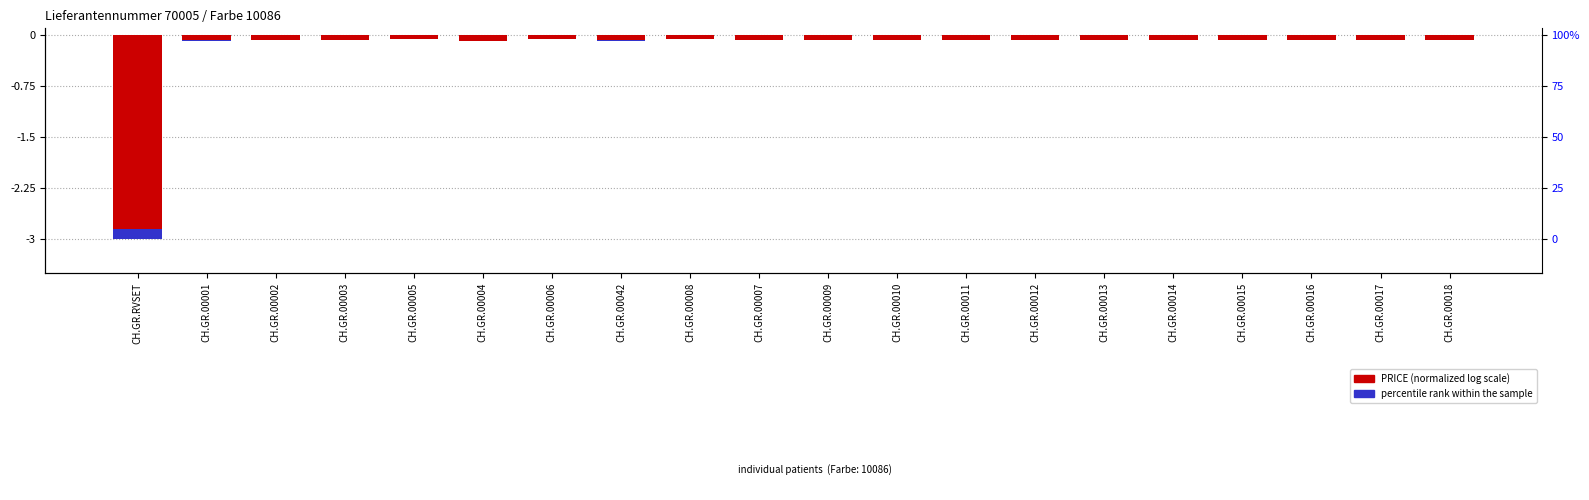

What is the minimum value shown in the chart?

-3.0